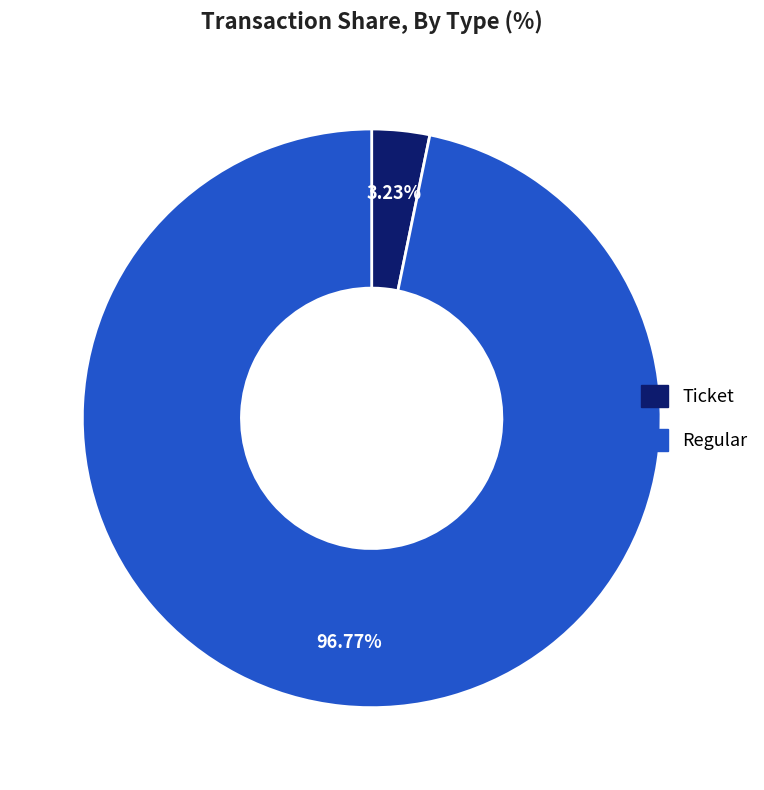

How many segments does this pie chart have?

2